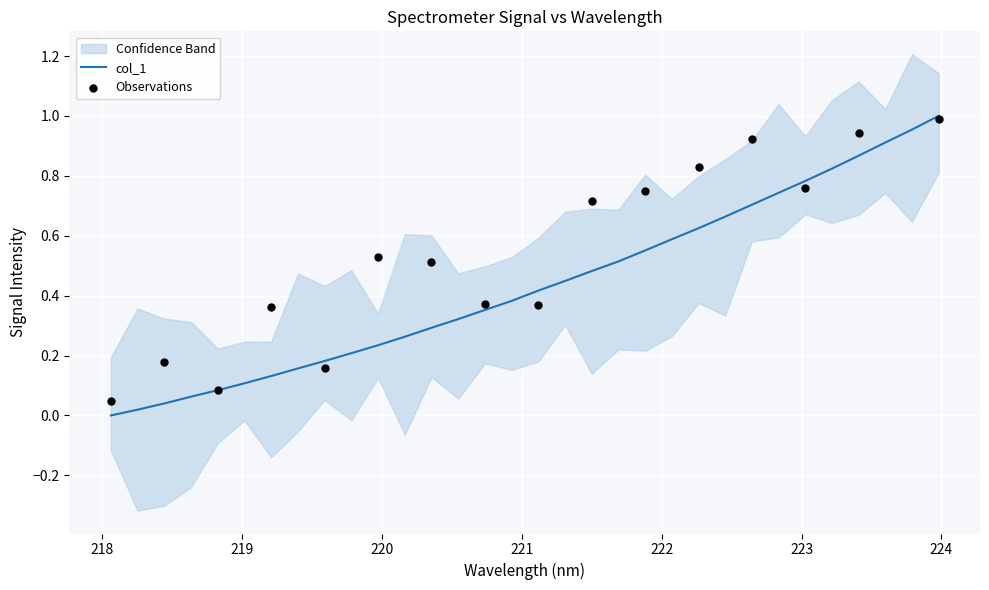

What is the change in value from 220.9264 to 223.5987?

+0.5